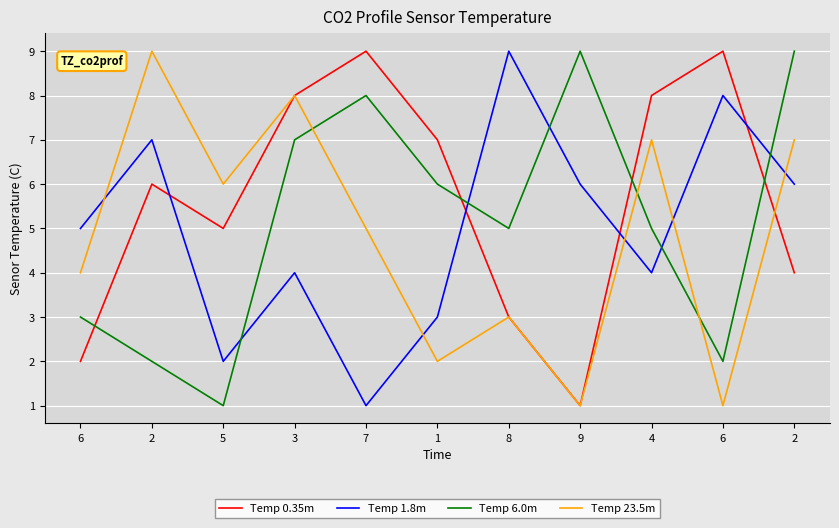

What is the difference between the Temp 6.0m values at 3 and 2?

5